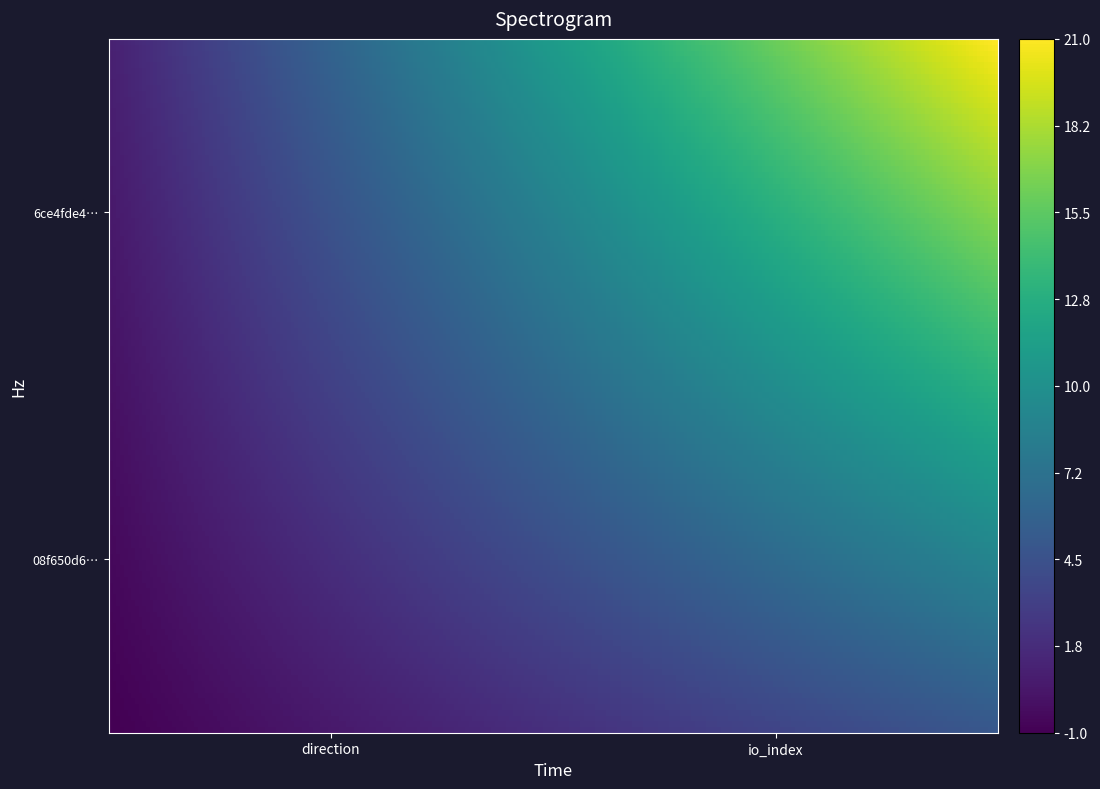

Rank the series by their average value, from highest to lowest.

6ce4fde43838173d0f26d855092952e7db70f8b, 08f650d64bd6e28db97e920103ad38d9bdedcd1